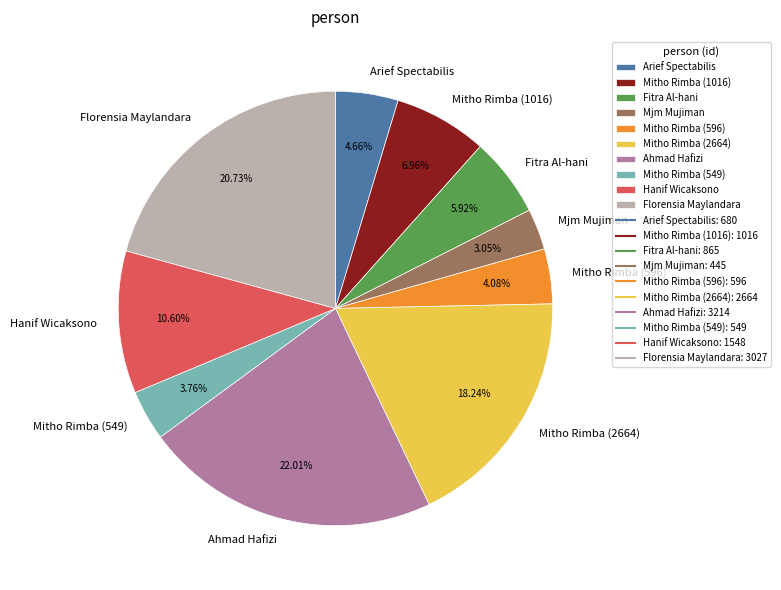

Is Ahmad Hafizi the majority of the pie?

No